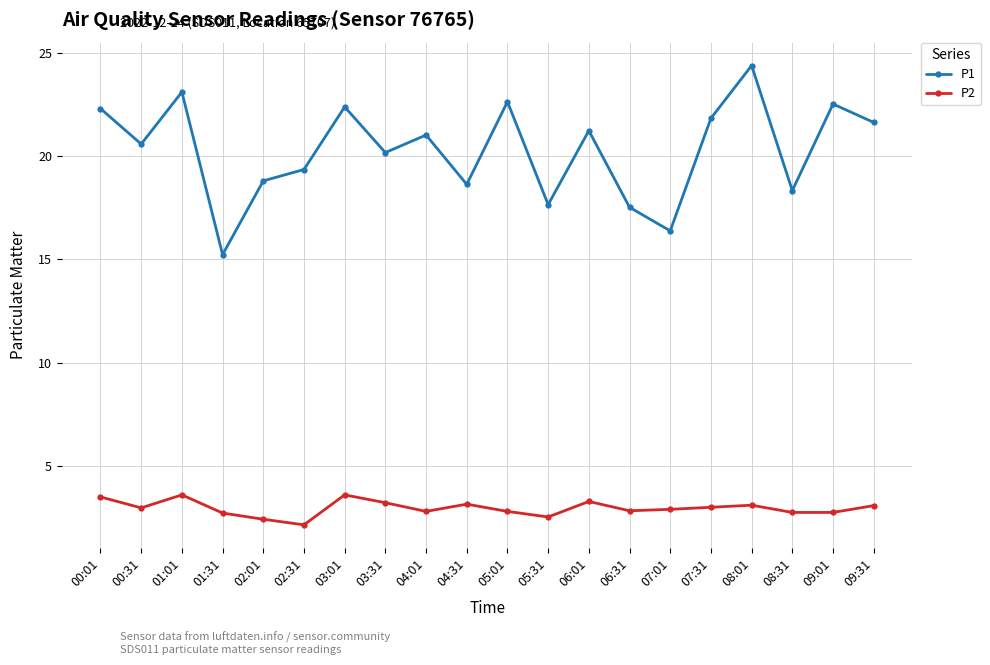

The P2 series shows 0.6 at 01:31. True or false?

False